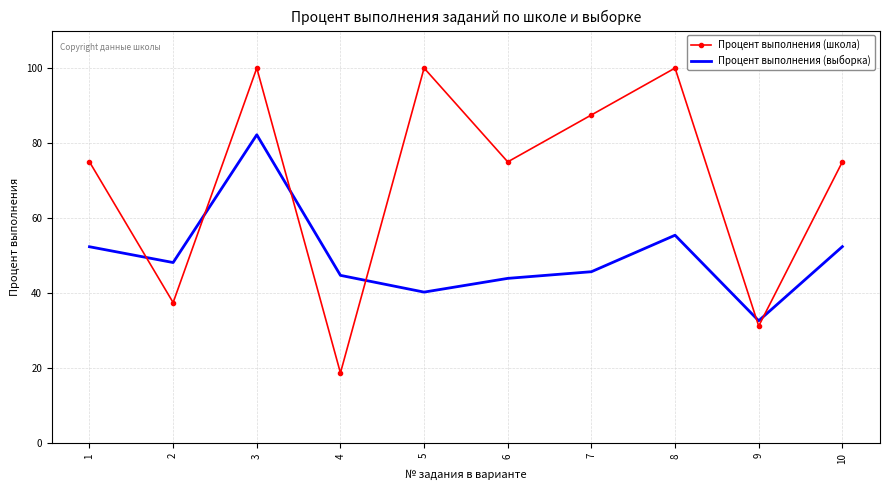

Rank the series at 5 from highest to lowest value.

Процент выполнения (школа), Процент выполнения (выборка)